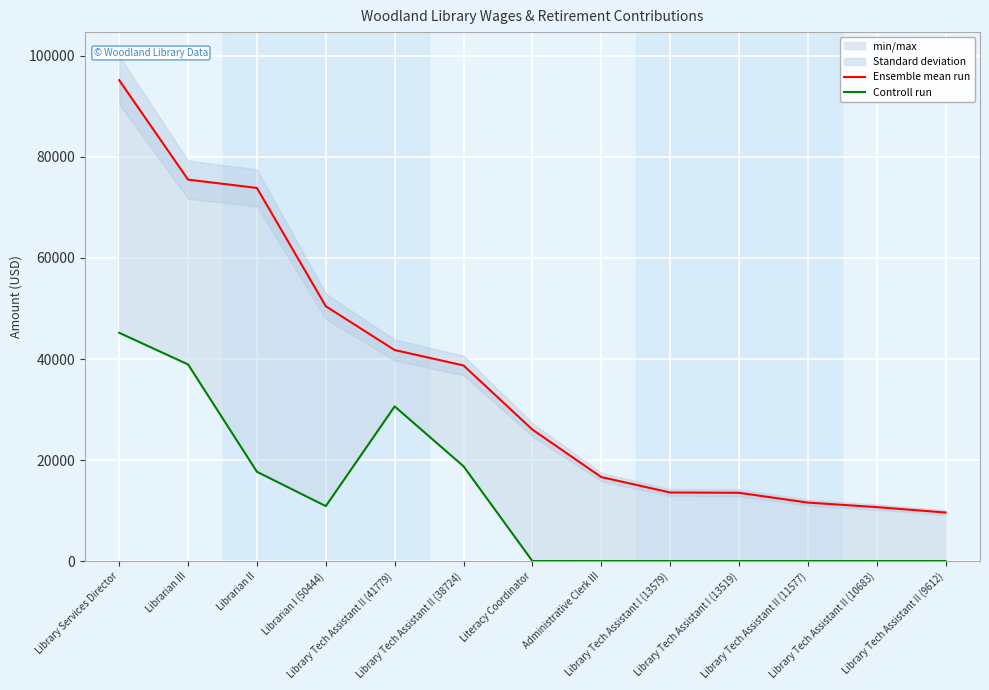

The value of Controll run at Library Tech Assistant II (9612) is -27035. True or false?

False